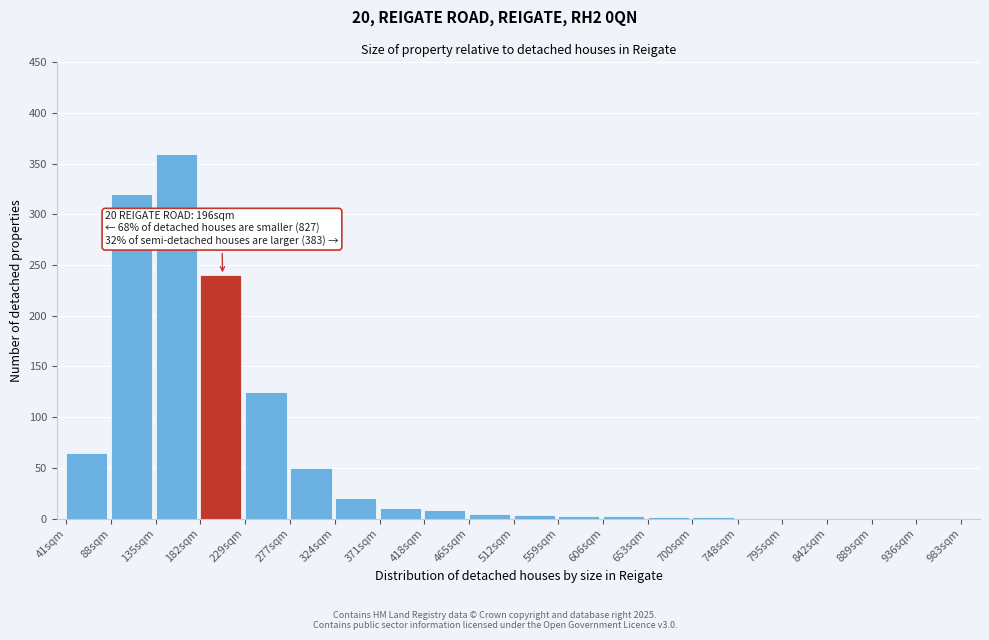

What is the sum of all values?

1222